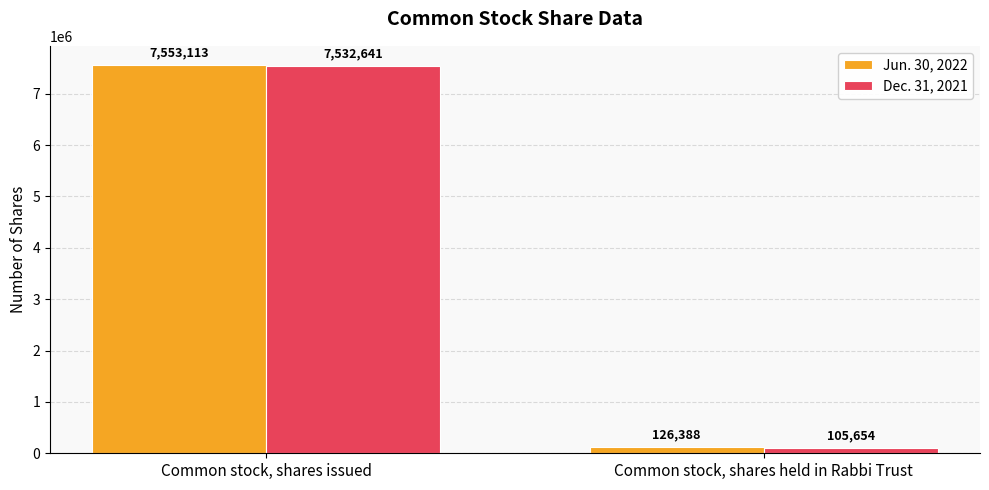

Reading right to left, list all the values displayed in this chart.

Jun. 30, 2022: Common stock, shares held in Rabbi Trust=126388	Common stock, shares issued=7553113
Dec. 31, 2021: Common stock, shares held in Rabbi Trust=105654	Common stock, shares issued=7532641